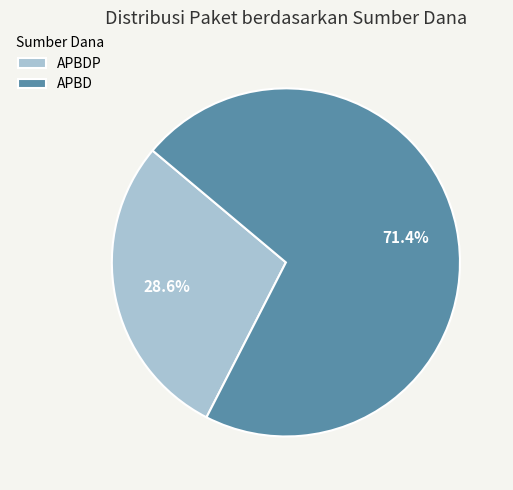

How much of the chart is everything except APBDP?

71.4%